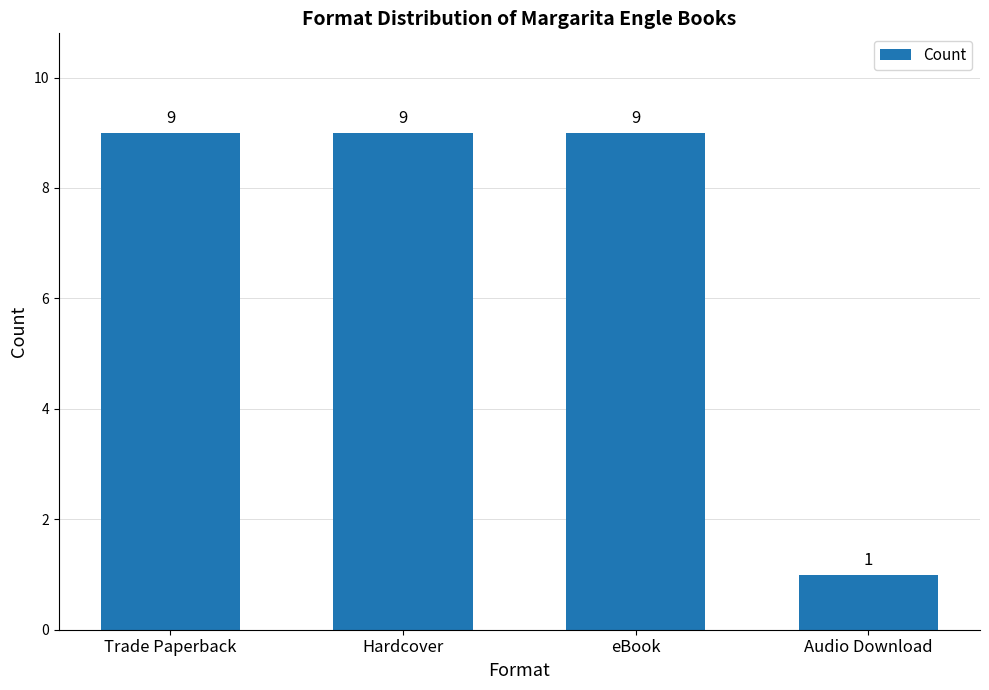

What position from the right is eBook?

2